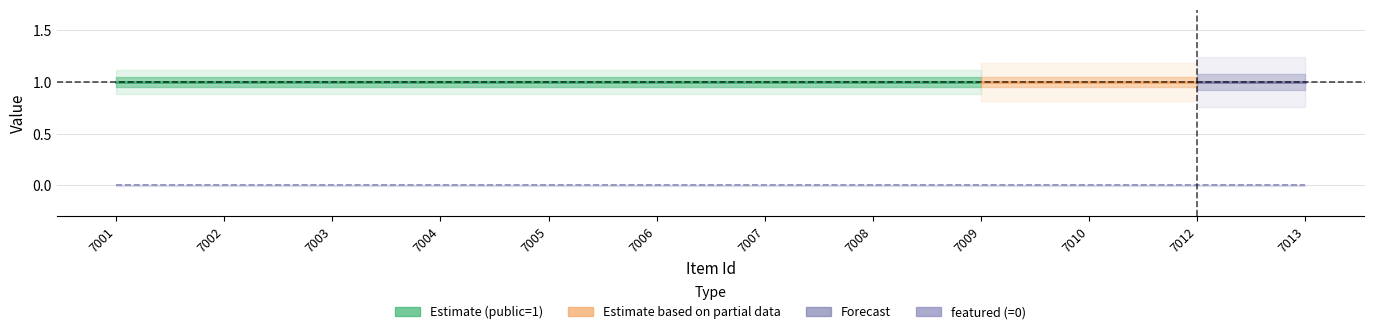

At which label does featured reach its minimum?

7001